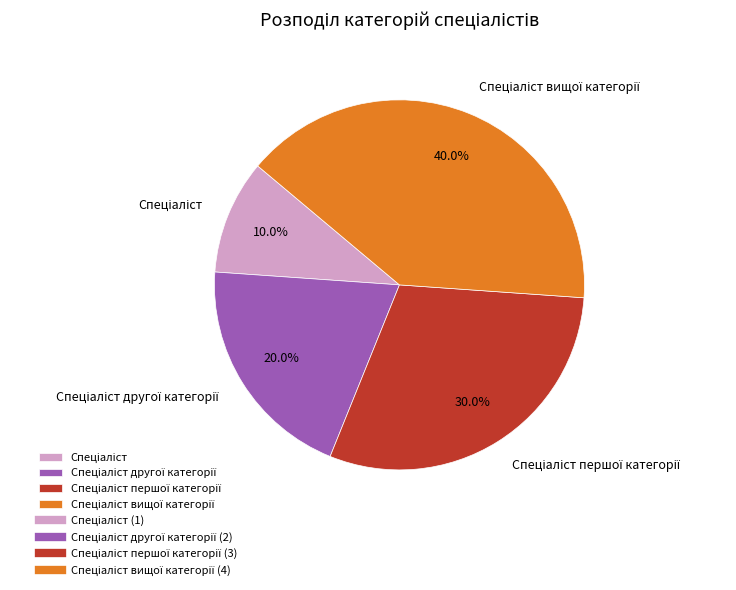

Is there a majority slice in this chart?

No